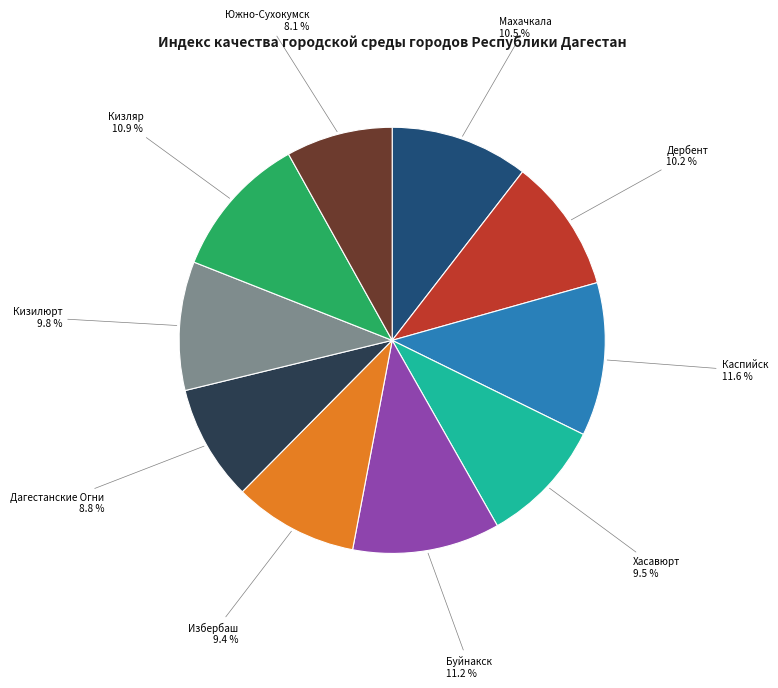

Between Дербент and Избербаш, which is larger?

Дербент